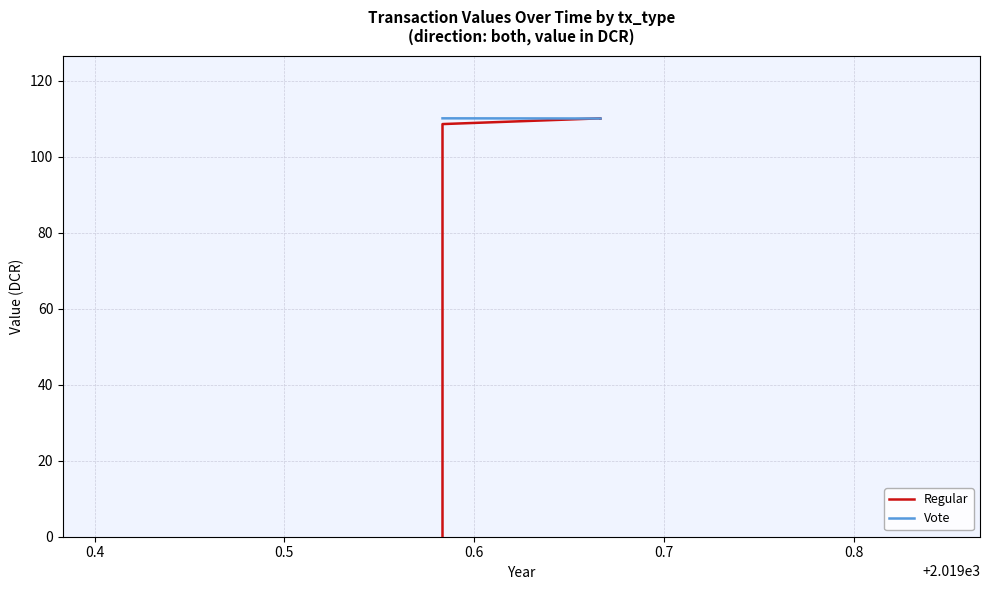

Reading right to left, transcribe all the data shown in this chart.

Regular: 110.1	110.1	110.1	110.1	110.1	110.1	110.1	110.1	108.6	108.6	108.6	108.6	108.6	108.6	0.1	0.1	0.1	0.1	0.1	0.1
Vote: 110.1	110.1	110.1	110.1	110.1	110.1	110.1	110.1	110.1	110.1	110.1	110.1	110.1	110.1	110.1	110.1	110.1	110.1	110.1	110.1